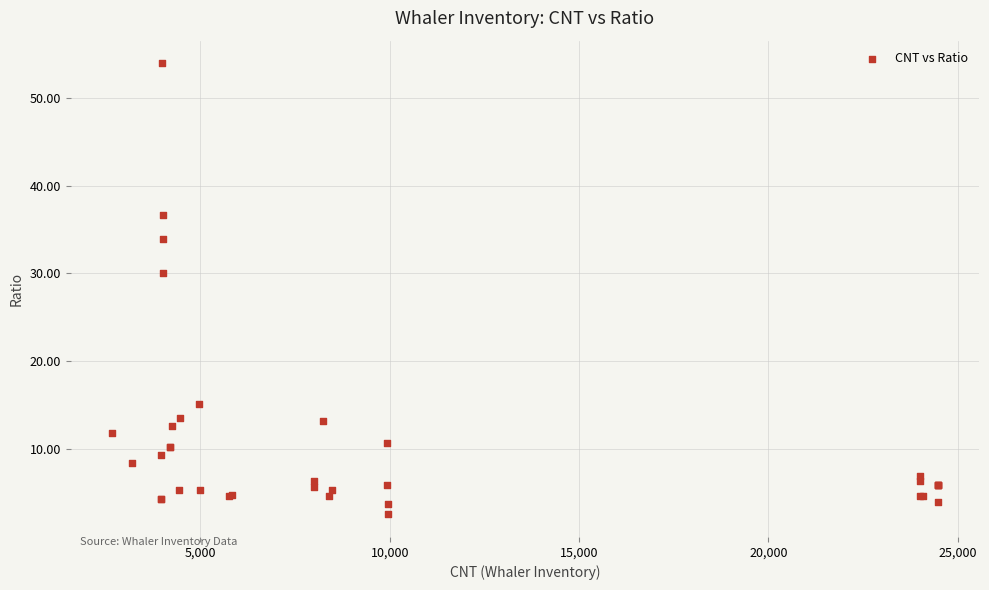

What Y value in the scatter plot is closest to 28?

30.1